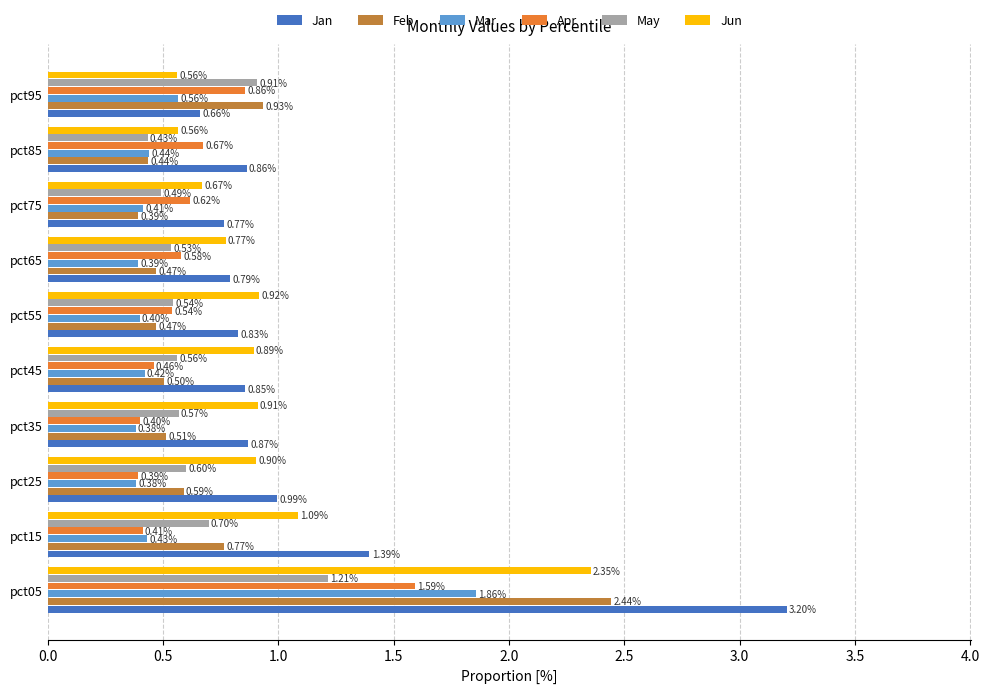

List the labels in order of Jan value, smallest first.

pct95, pct75, pct65, pct55, pct45, pct85, pct35, pct25, pct15, pct05